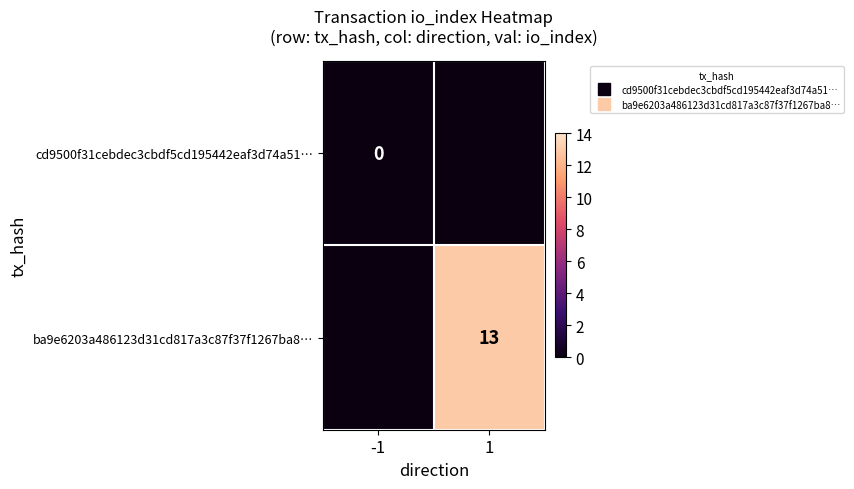

How many positive values does the ba9e6203a486123d31cd817a3c87f37f1267ba8… series have?

1